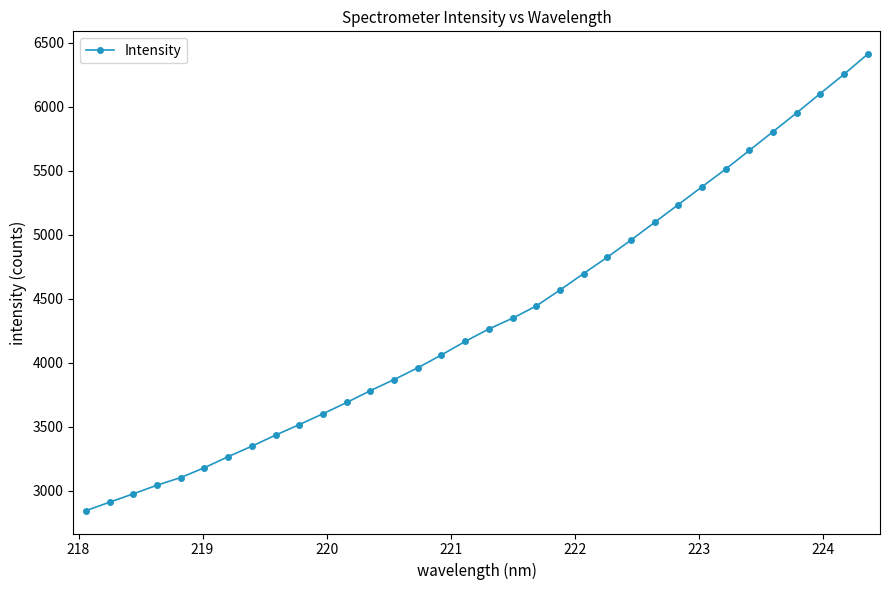

What is the average value?

4359.7